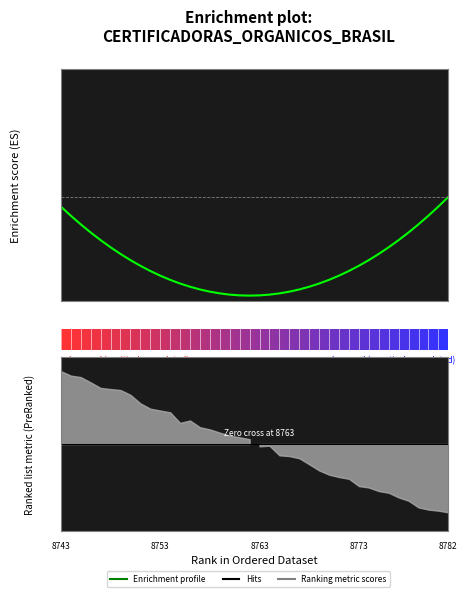

Does the chart display data point markers on the line(s)?

No